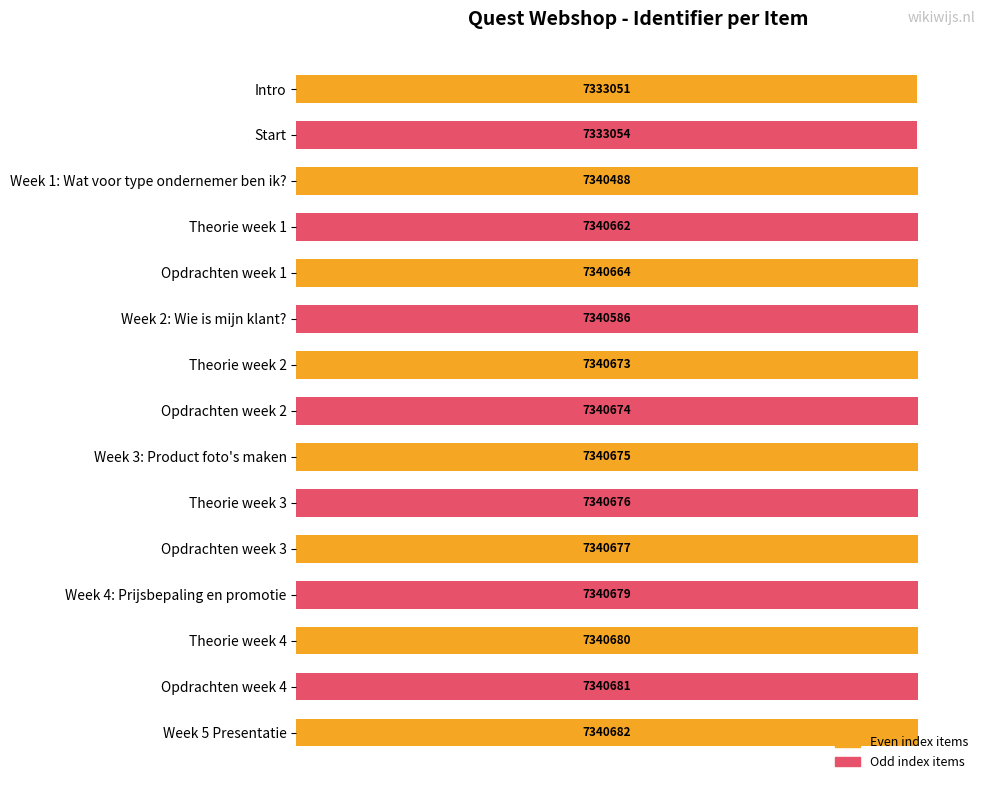

Are the bars horizontal?

Yes